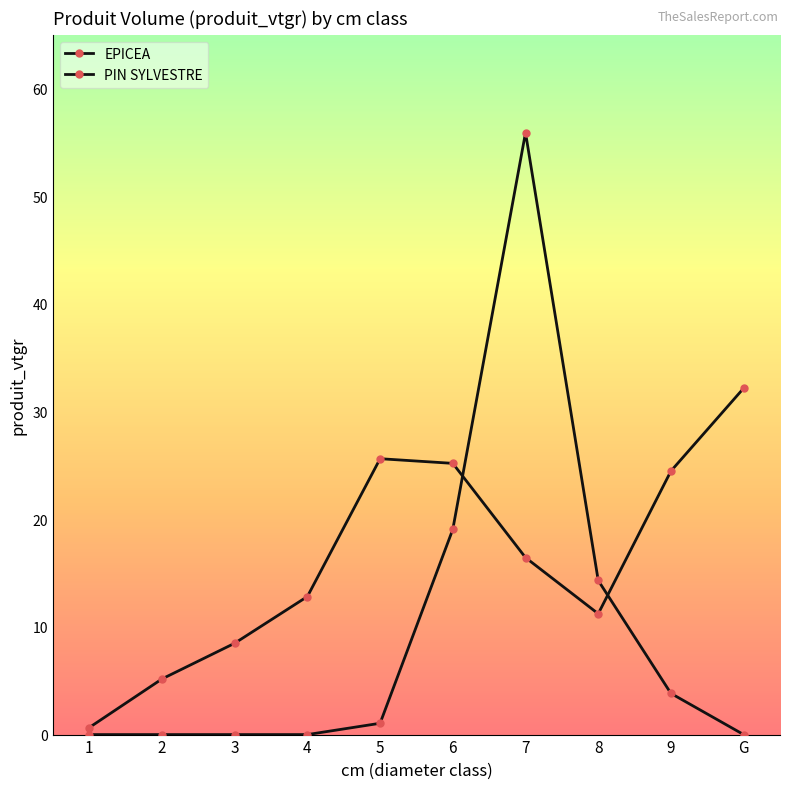

How many categories are shown in the chart?

10